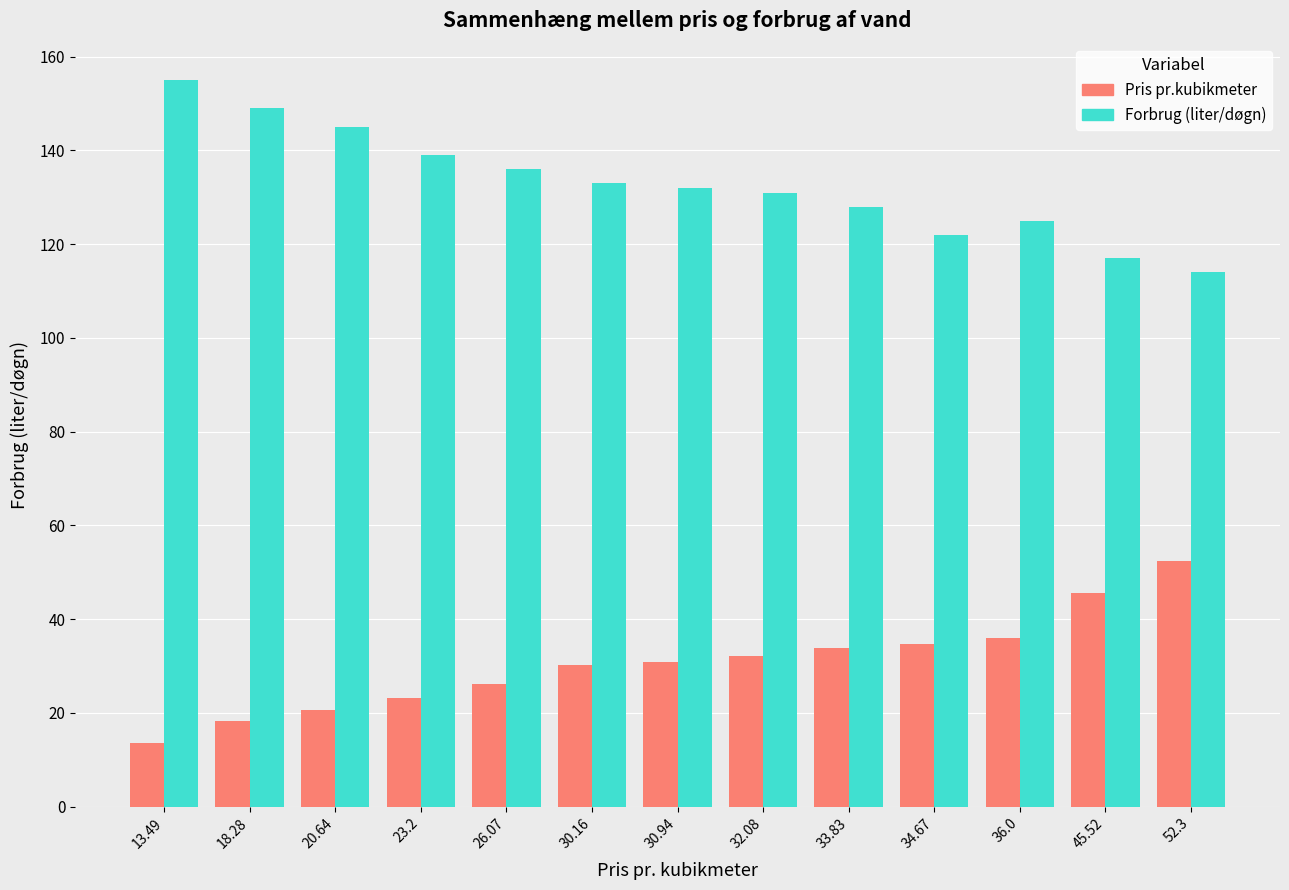

Read the Forbrug (liter/døgn) value at 13.49.

155.0